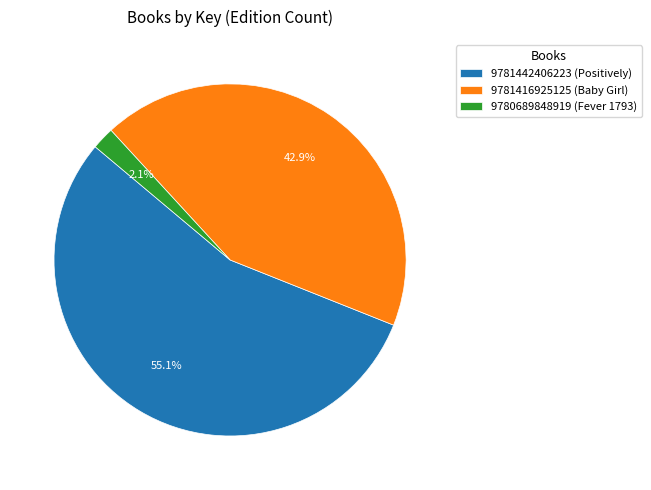

Do 9781416925125 (Baby Girl) and 9780689848919 (Fever 1793) together represent more than half of the pie?

No